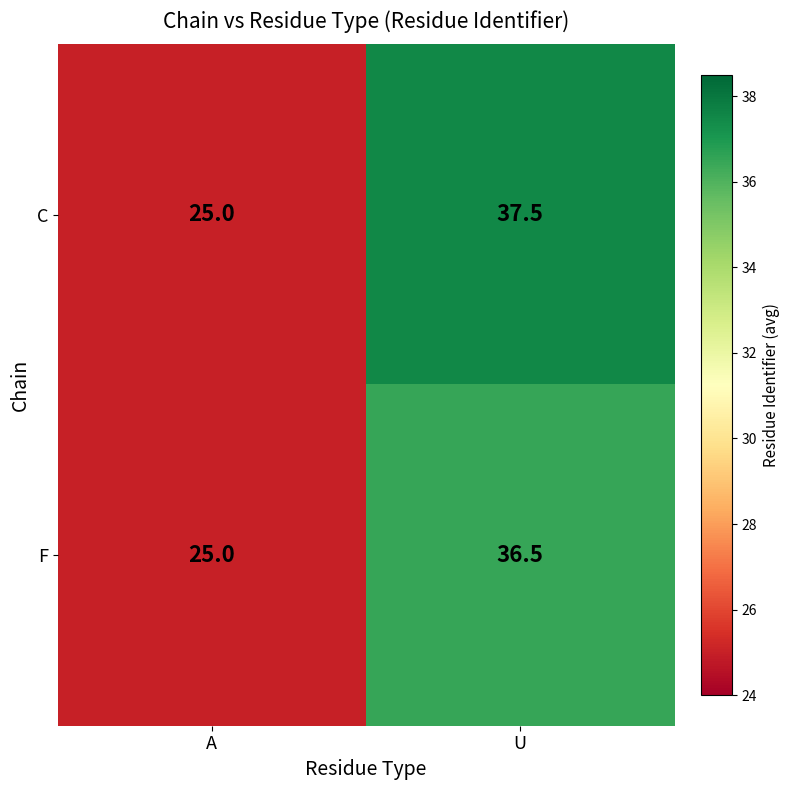

Reading left to right, extract all data points from this chart.

C: A=25.0	U=37.5
F: A=25.0	U=36.5